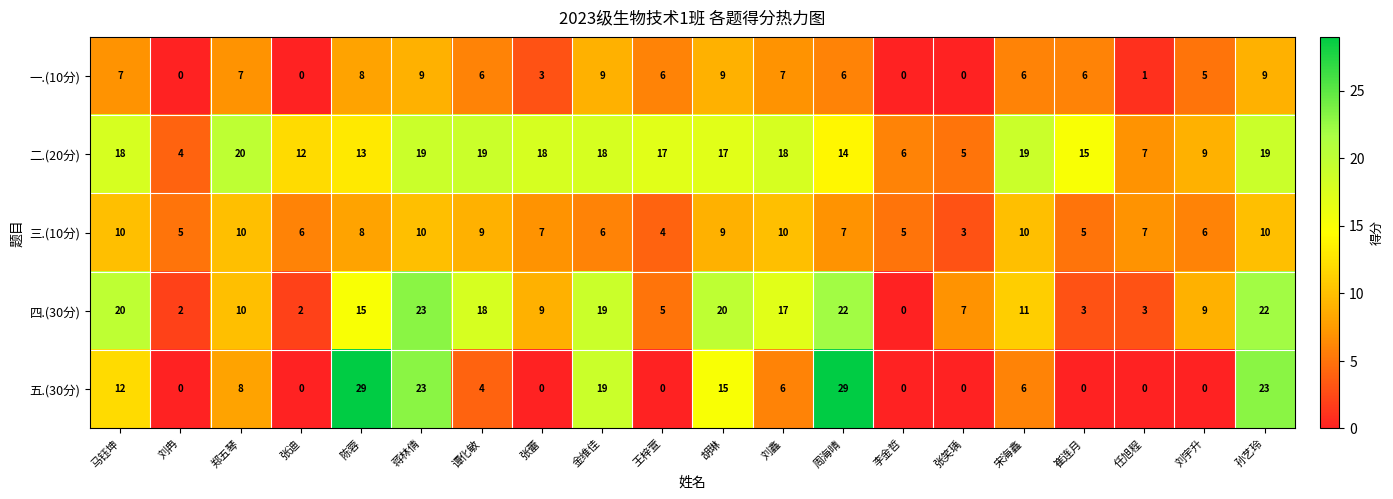

Between 郑五琴 and 谭化敏, which series saw the biggest shift?

四.(30分)